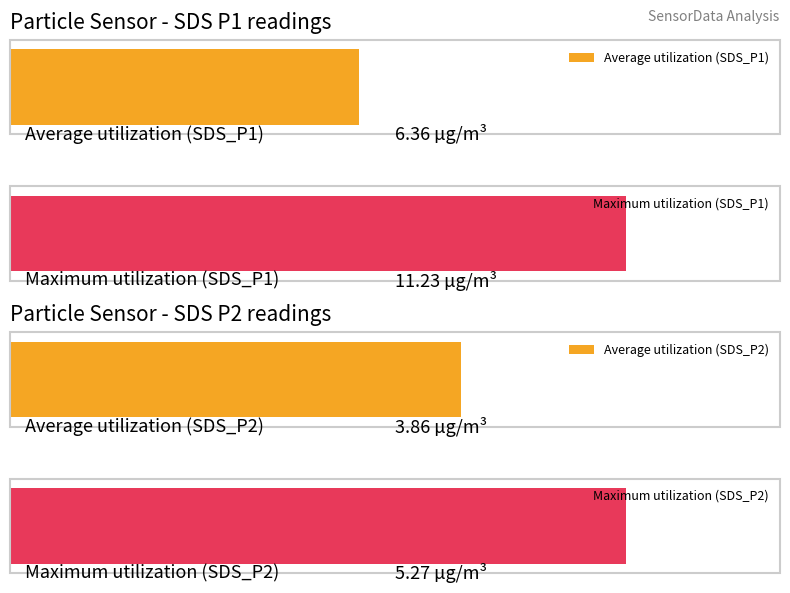

Which series has the widest spread of values?

SDS_P1